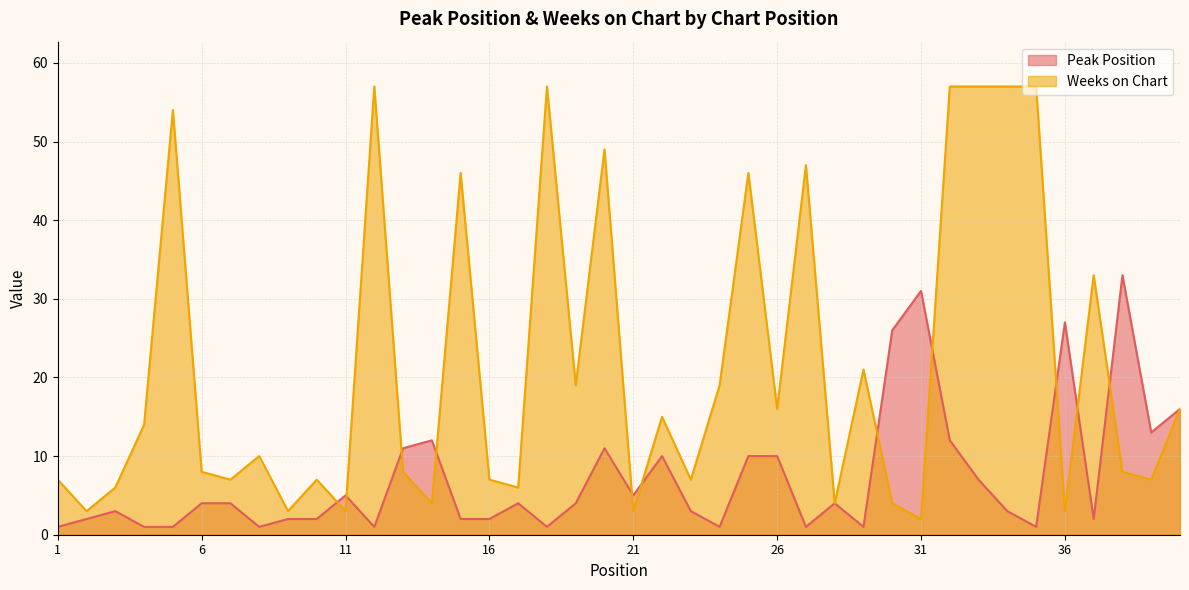

How many lines are shown in the chart?

2